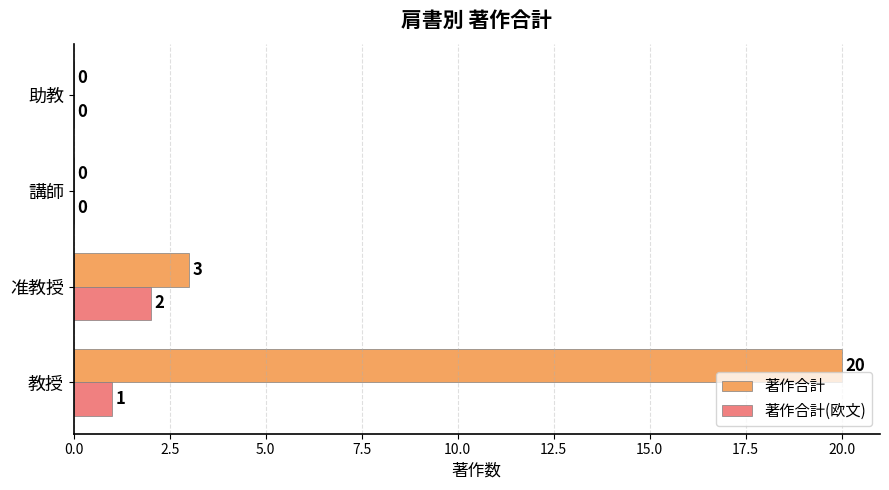

Is it true that 著作合計(欧文) equals -1 at 講師?

False